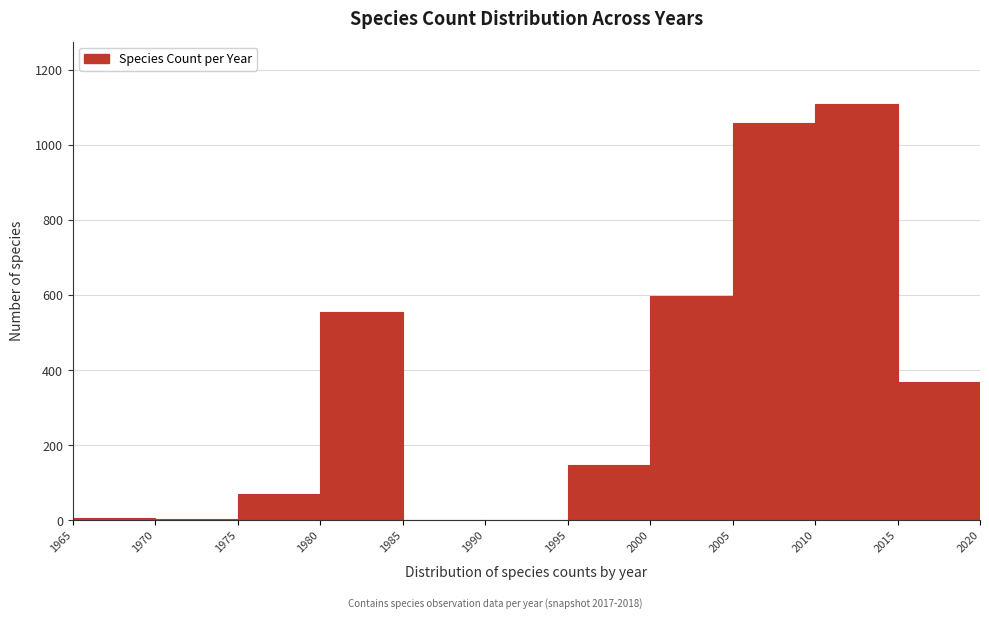

Reading left to right, list every bar in this chart as the range it spans on the x-axis followed by its height. The values are not printed on the chart, so give them approximately, as read against the axis.

1965 to 1970: under 20
1970 to 1975: under 20
1975 to 1980: 80
1980 to 1985: 560
1985 to 1990: 0
1990 to 1995: 0
1995 to 2000: 140
2000 to 2005: 600
2005 to 2010: 1060
2010 to 2015: 1120
2015 to 2020: 360